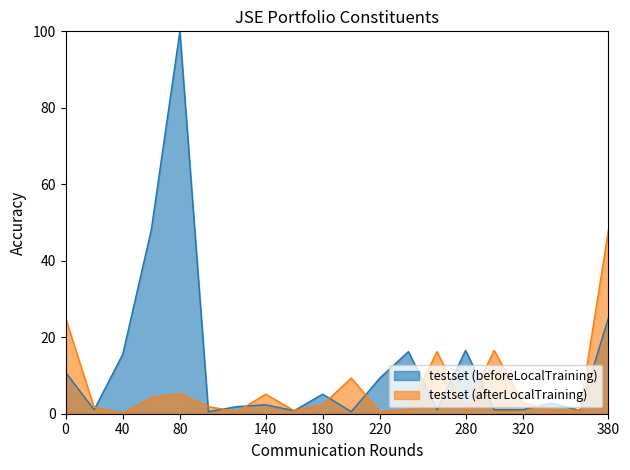

How many intersections are there between testset (afterLocalTraining) and testset (beforeLocalTraining)?

10